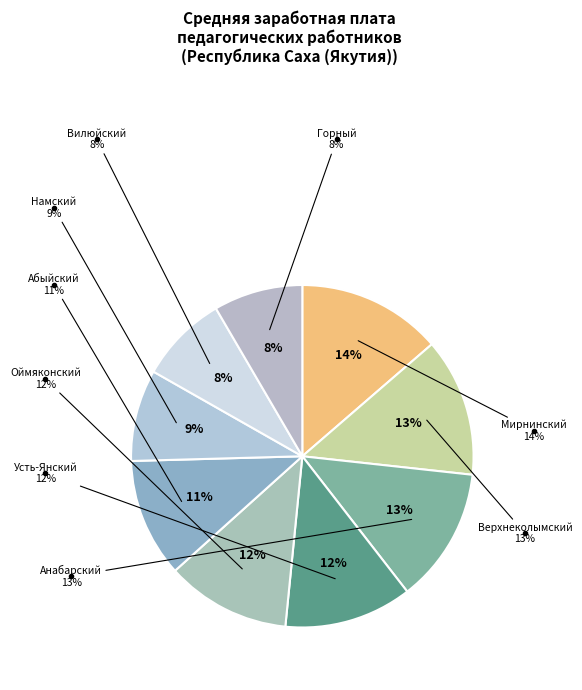

How many slices are in this pie chart?

9